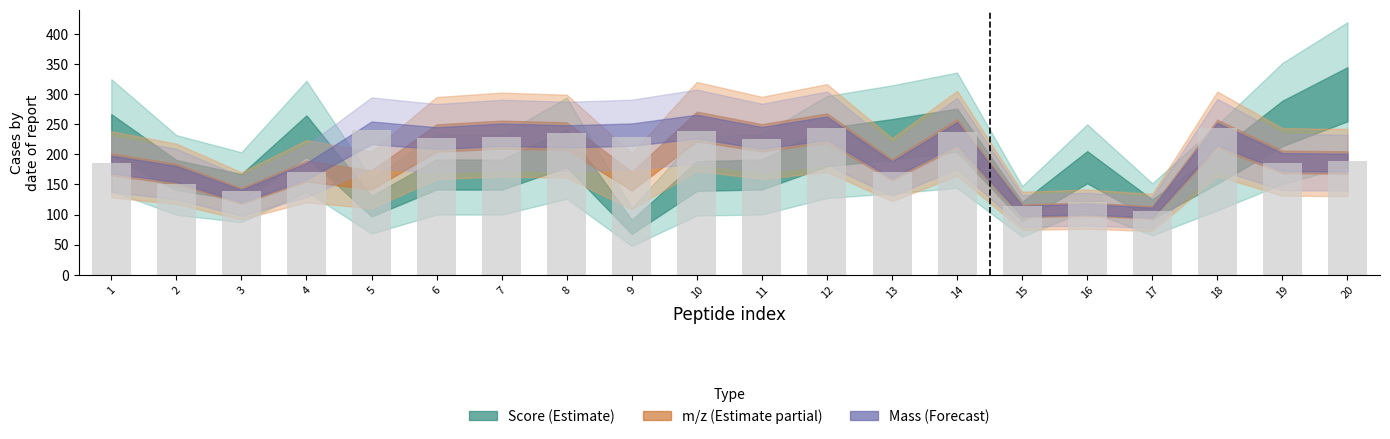

What is the maximum value shown in the chart?

244.5